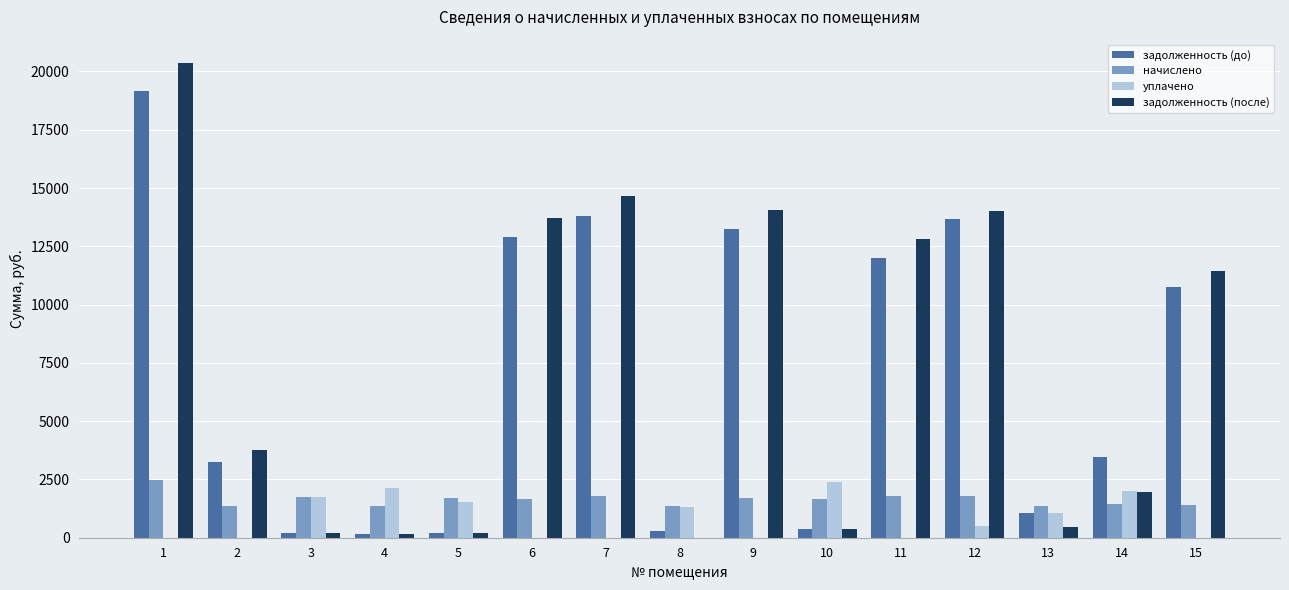

What is the greatest value displayed?

20345.8